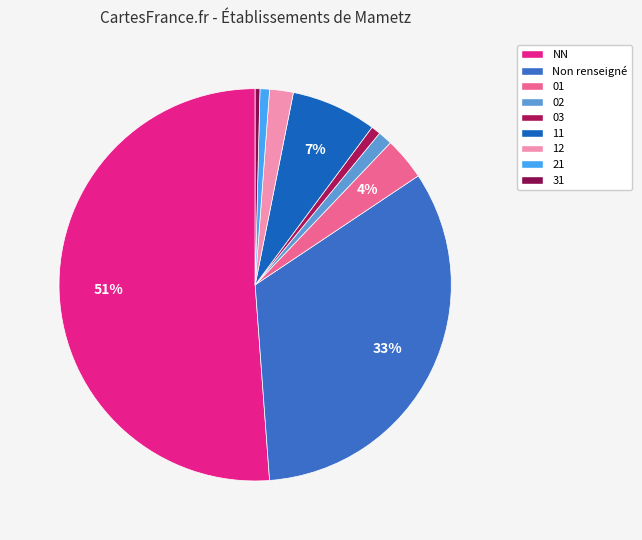

The NN slice represents 24% of the pie. True or false?

False